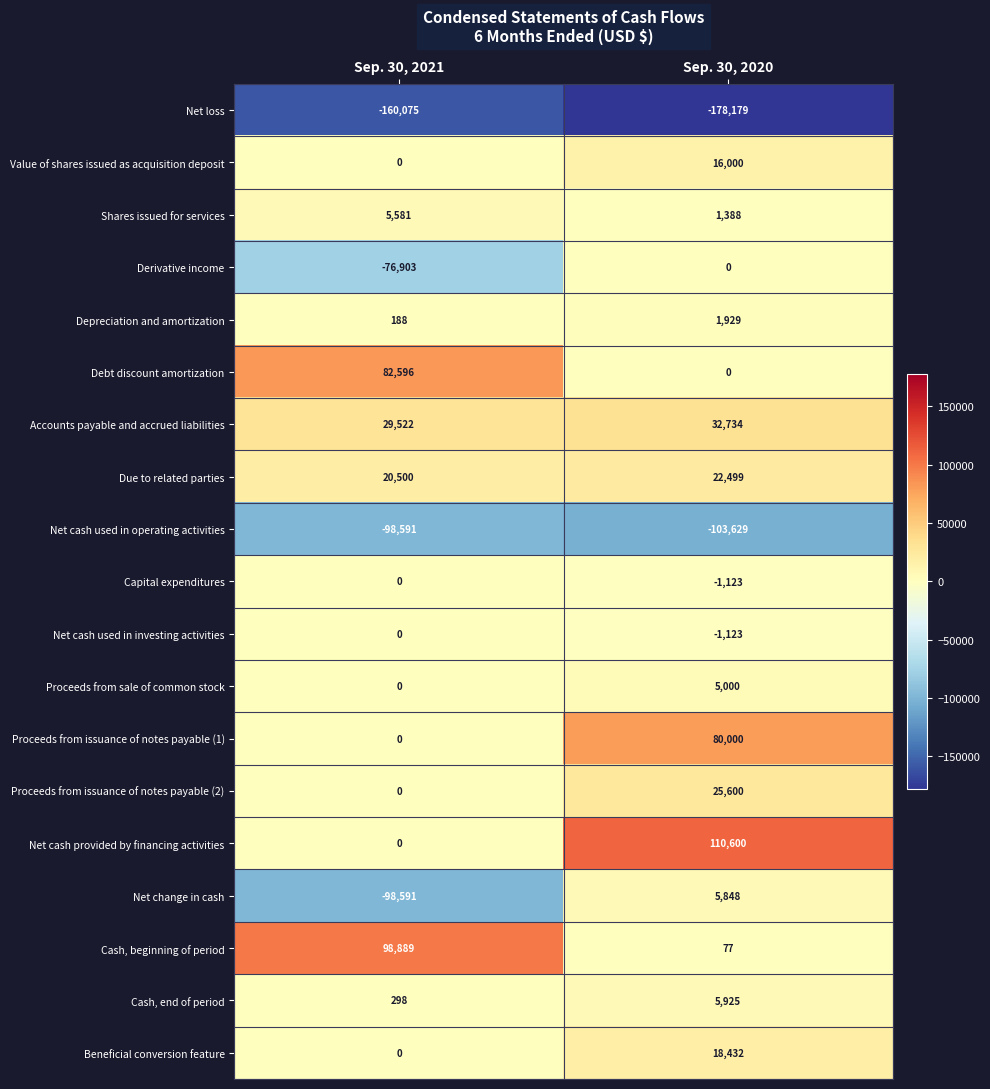

True or false: Proceeds from issuance of notes payable (2) has a value of 0 at Sep. 30, 2021.

True